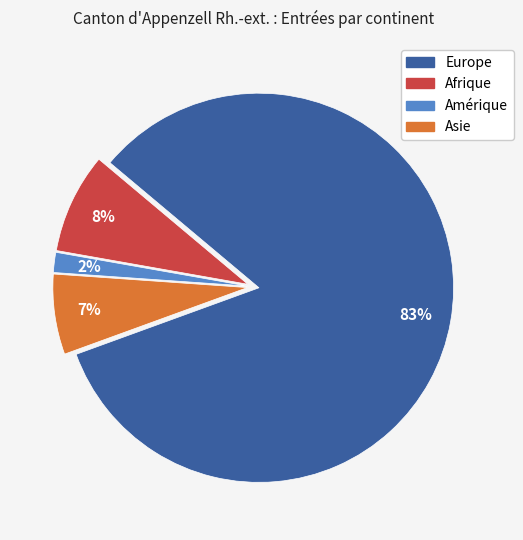

To the nearest percent, what is the average slice percentage?

25%